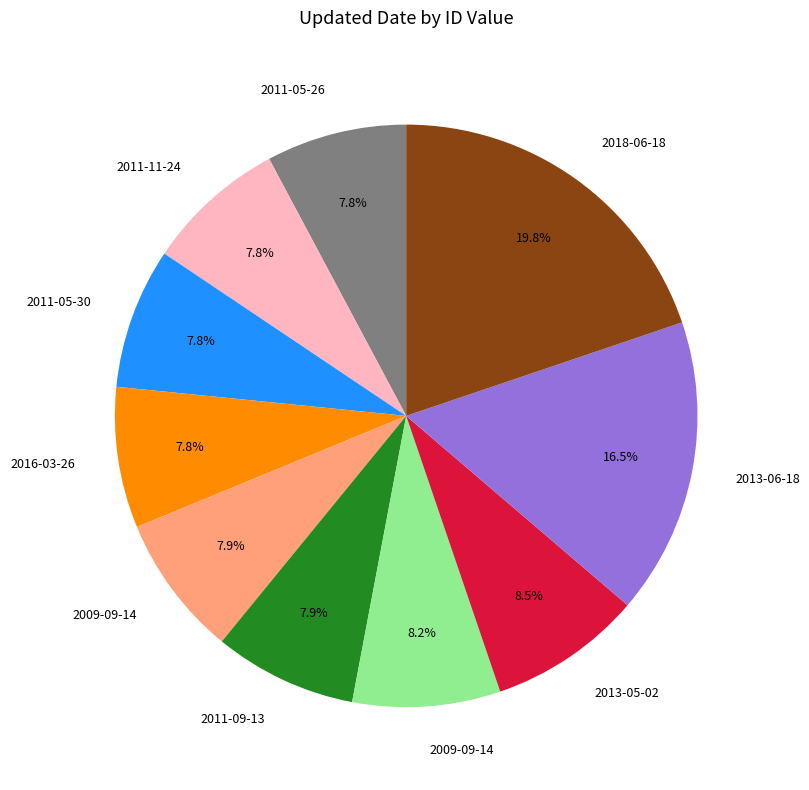

Does any single category account for the majority?

No